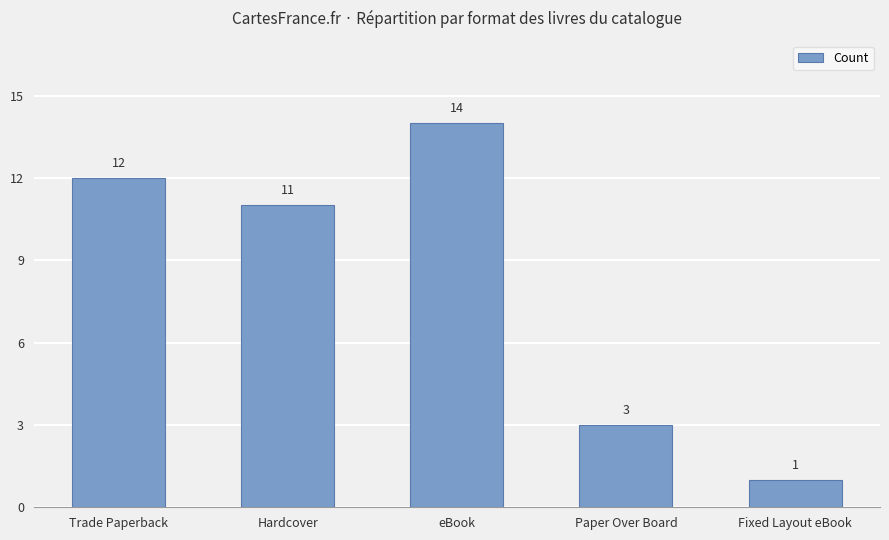

List the labels in order of value, largest first.

eBook, Trade Paperback, Hardcover, Paper Over Board, Fixed Layout eBook